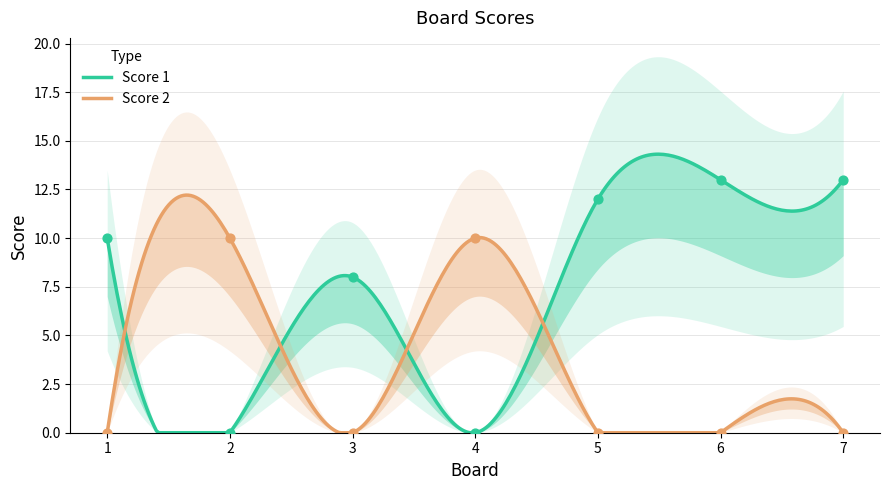

What is the total value across all series at 1?

10